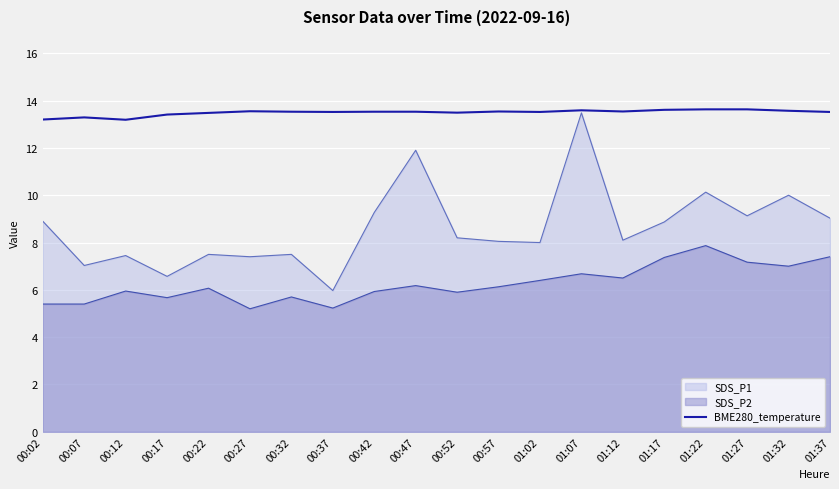

Which series changed the most between 00:17 and 01:37?

SDS_P1